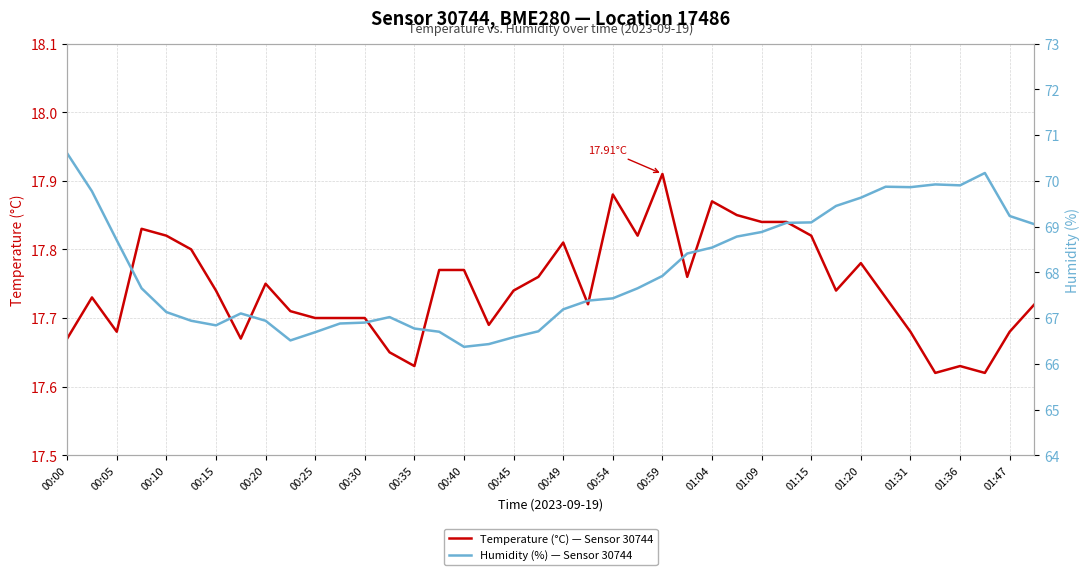

What is the total value across all series at 01:09?

86.7